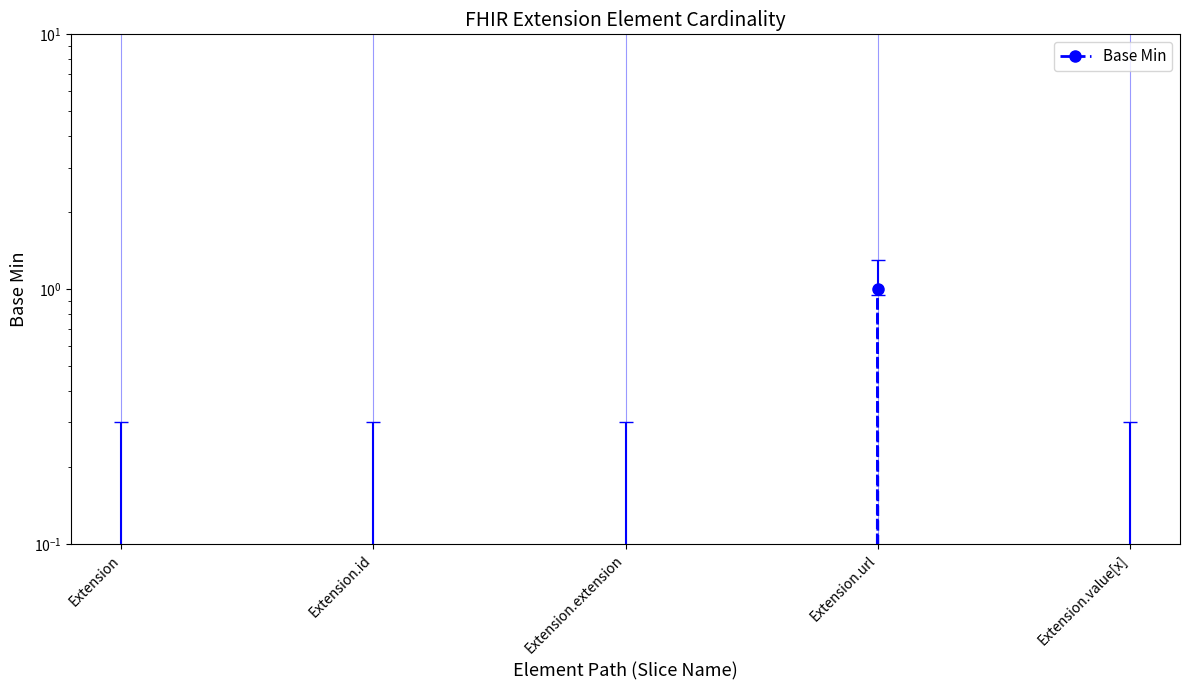

Rank the categories by value from lowest to highest.

Extension, Extension.id, Extension.extension, Extension.value[x], Extension.url